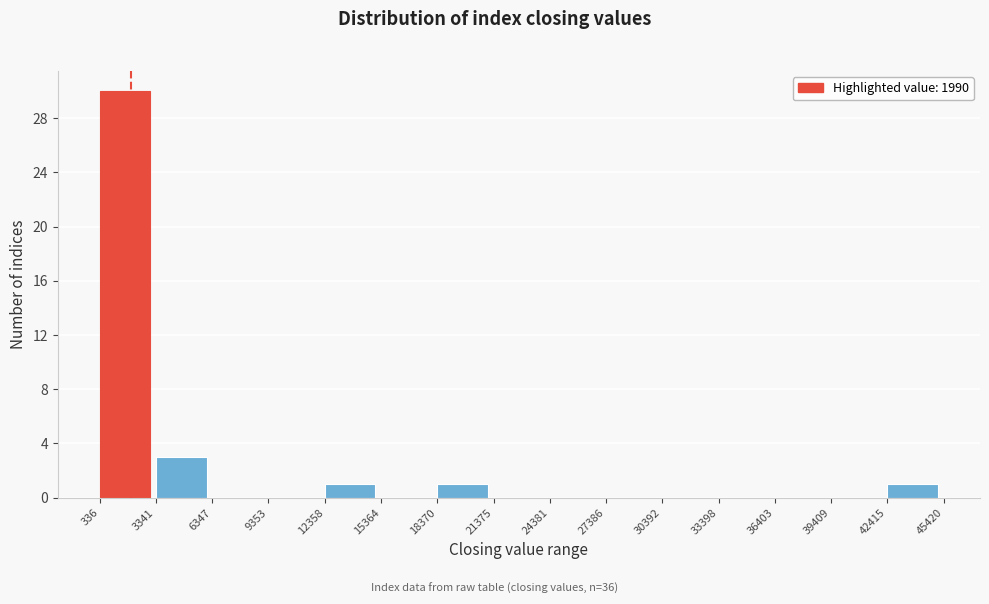

Reading left to right, transcribe this chart: for each bar, give the range it covers on the x-axis and its height. The values are not printed on the chart, so give them approximately, as read against the axis.

336 to 3341: 30
3341 to 6347: 3
6347 to 9353: 0
9353 to 12358: 0
12358 to 15364: 1
15364 to 18370: 0
18370 to 21375: 1
21375 to 24381: 0
24381 to 27386: 0
27386 to 30392: 0
30392 to 33398: 0
33398 to 36403: 0
36403 to 39409: 0
39409 to 42415: 0
42415 to 45420: 1